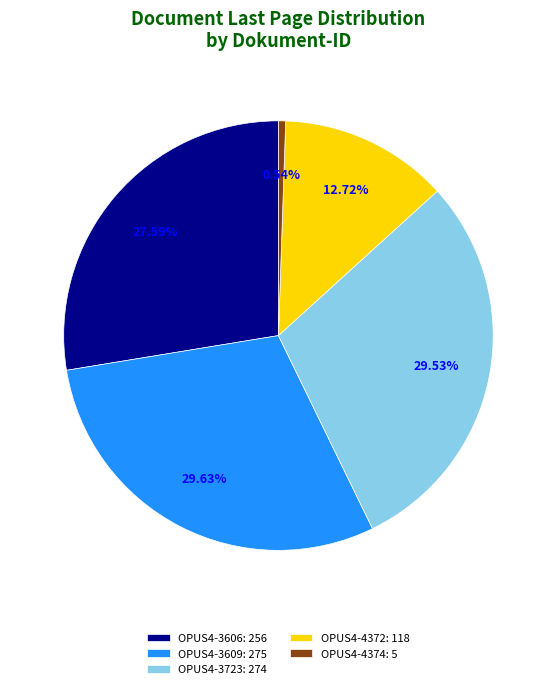

Is the sum of OPUS4-3609: 275 and OPUS4-3606: 256 greater than half?

Yes